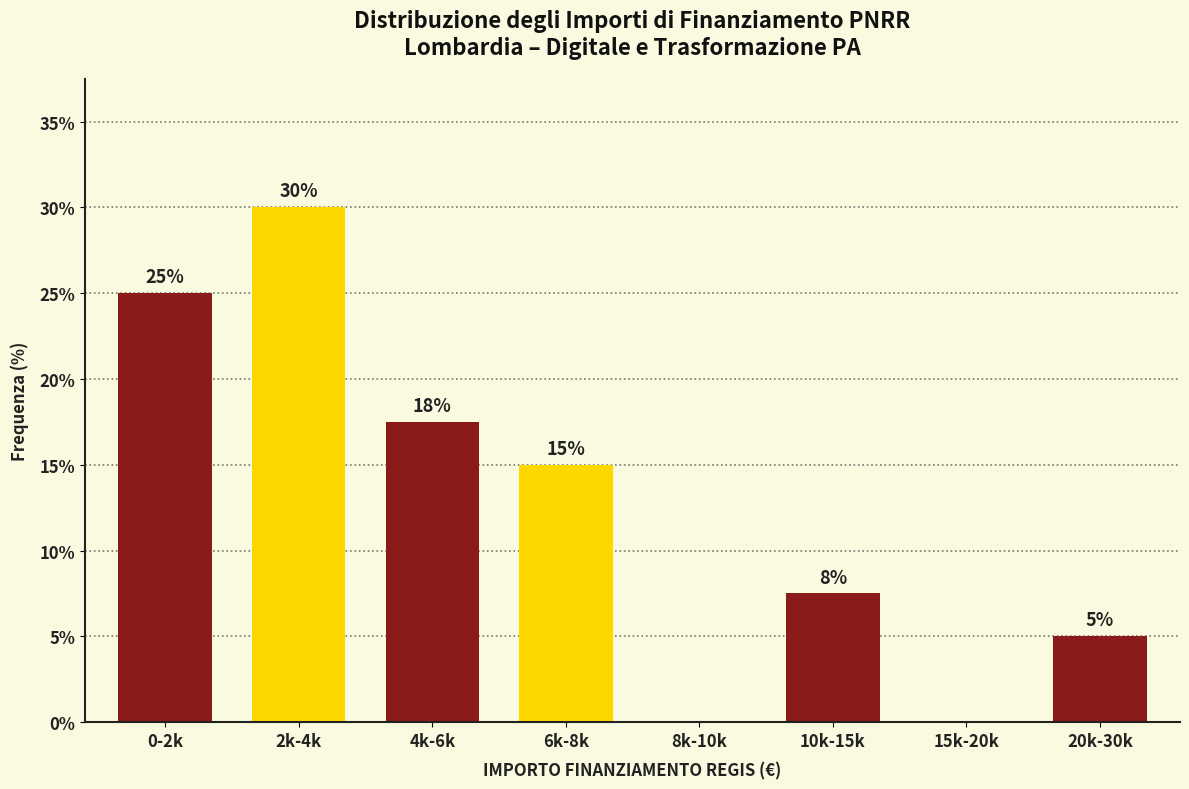

What is the sum of the values at 2k-4k and 8k-10k?

30.0